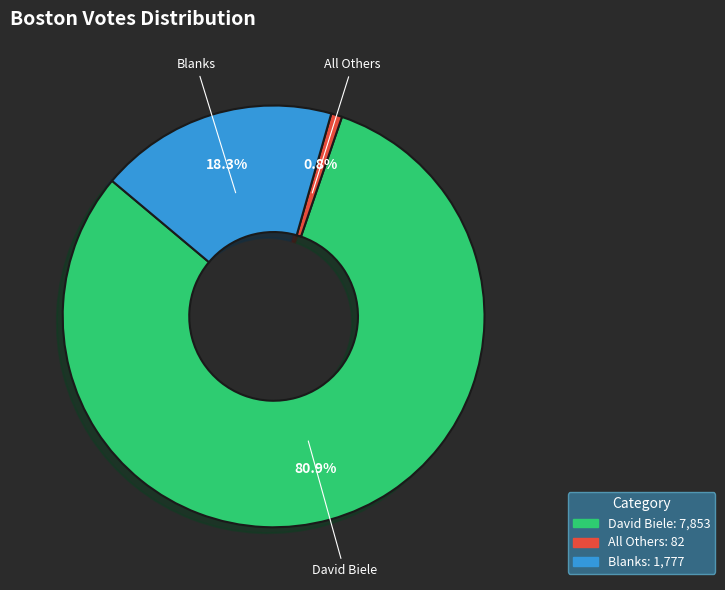

To the nearest percent, what is the difference between the All Others and David Biele slice percentages?

80%